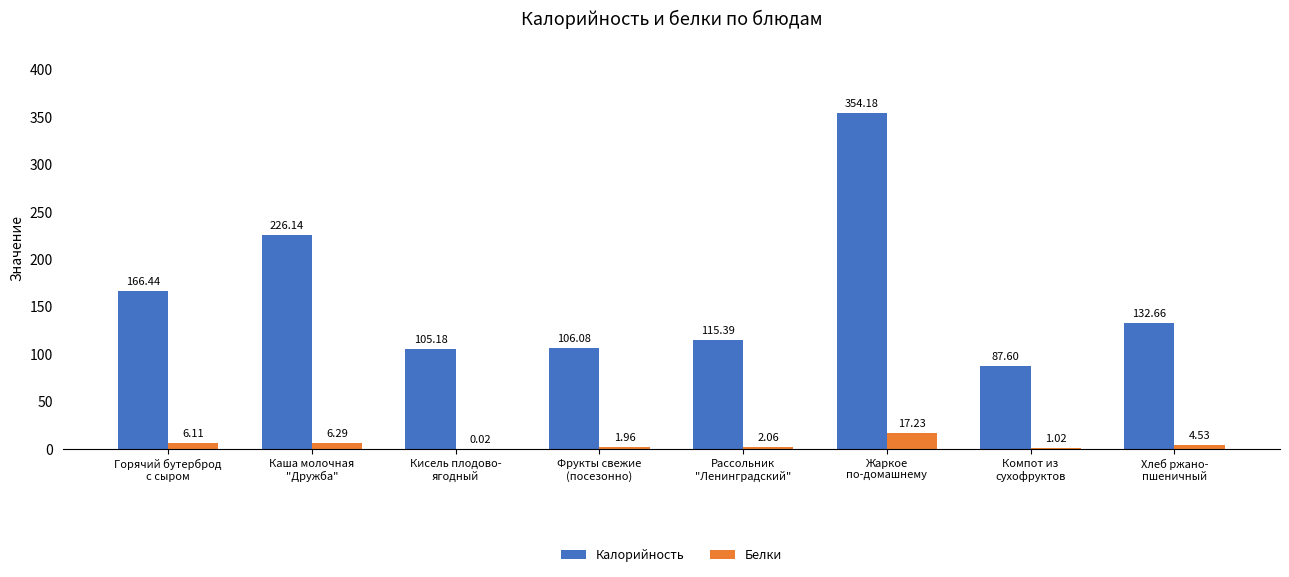

Which series has the largest total across all categories?

Калорийность